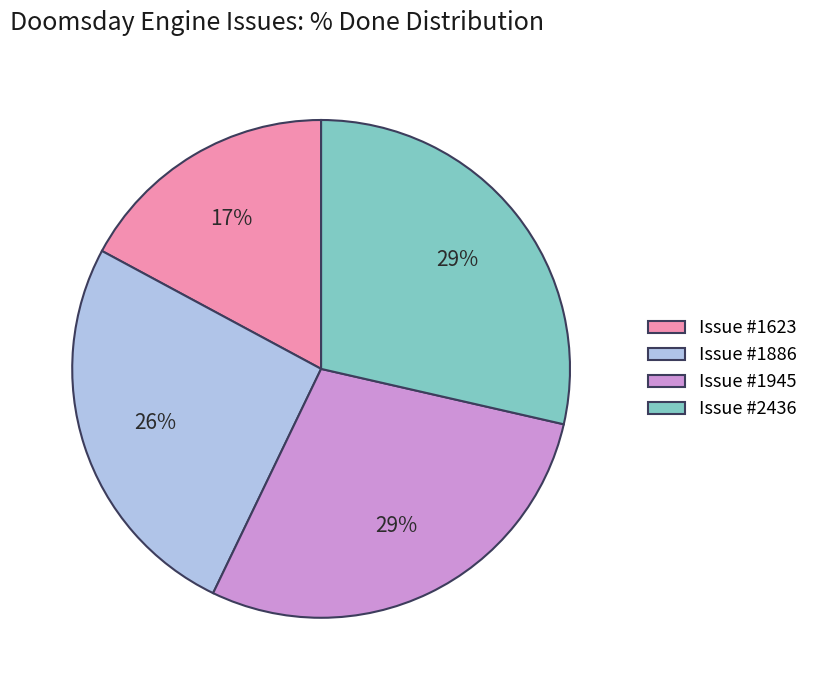

Is there a majority slice in this chart?

No